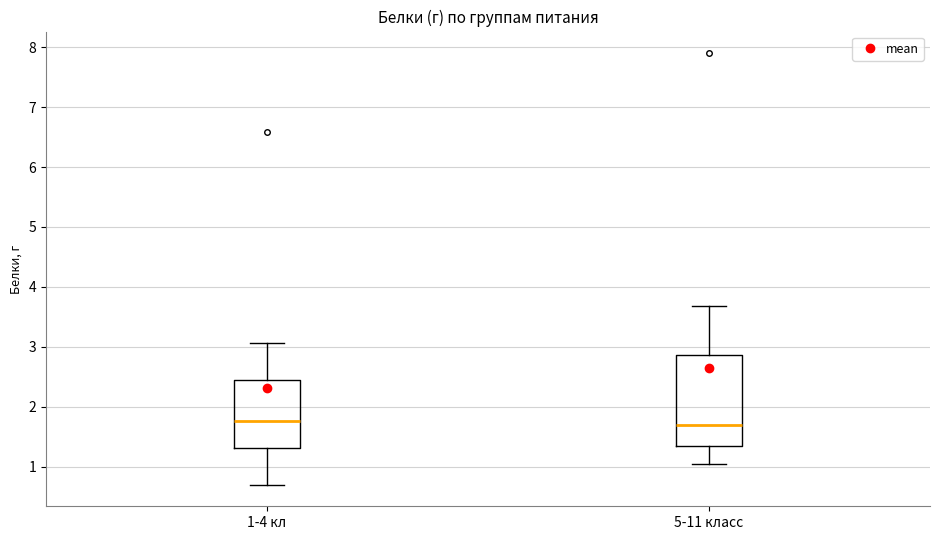

Which box is the tallest, from its lower edge to its upper edge?

5-11 класс